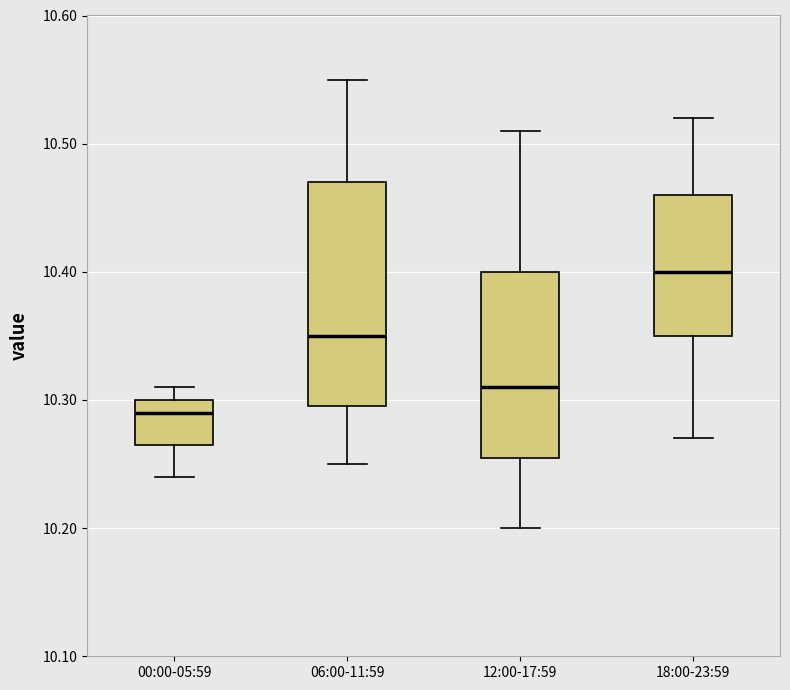

Which box's median line is the lowest?

00:00-05:59